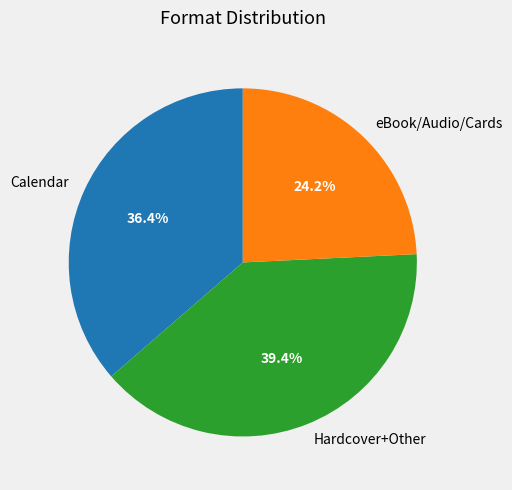

Rank the categories by value from lowest to highest.

eBook/Audio/Cards, Calendar, Hardcover+Other